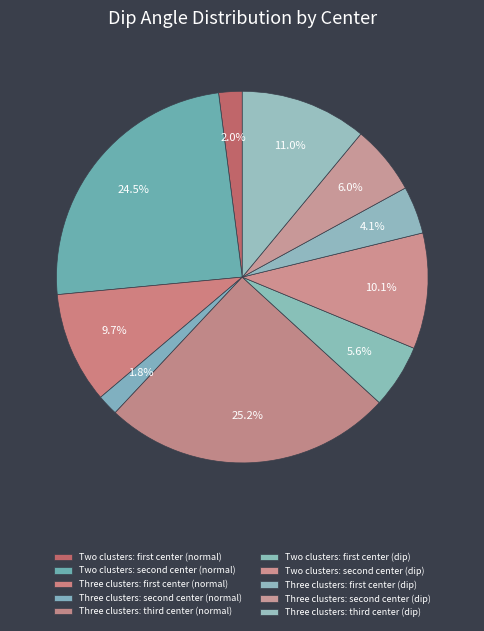

Is there any slice that represents more than half of the pie?

No